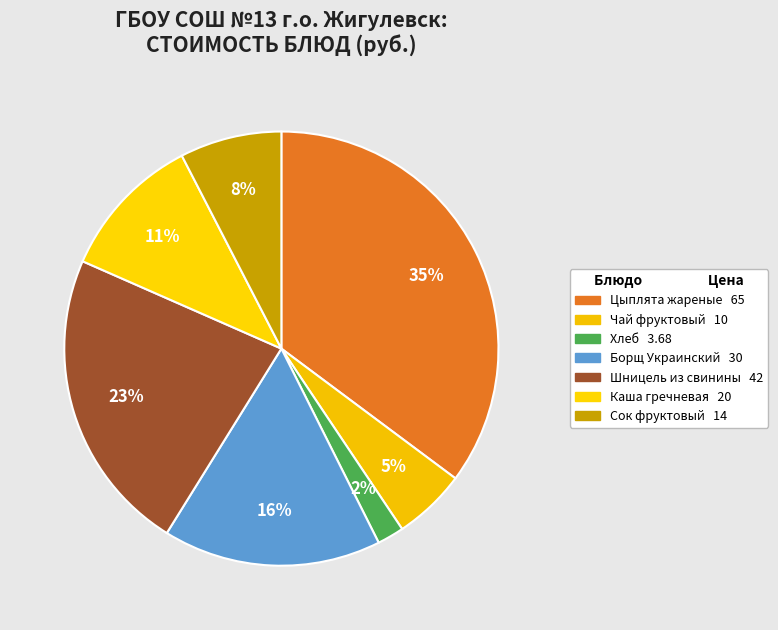

Is there any slice that represents more than half of the pie?

No